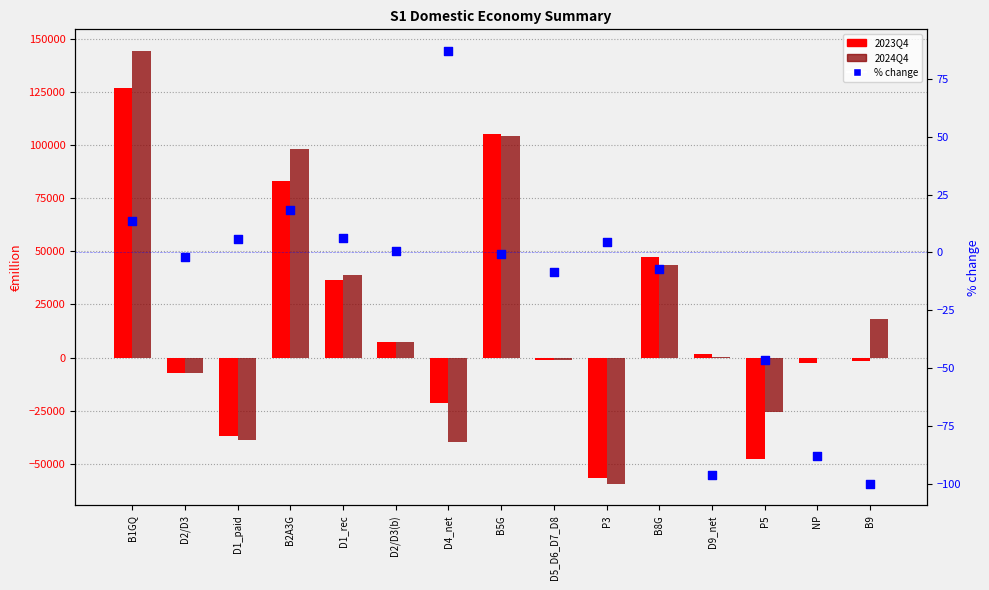

What is the total value across all series at NP?

-3161.4